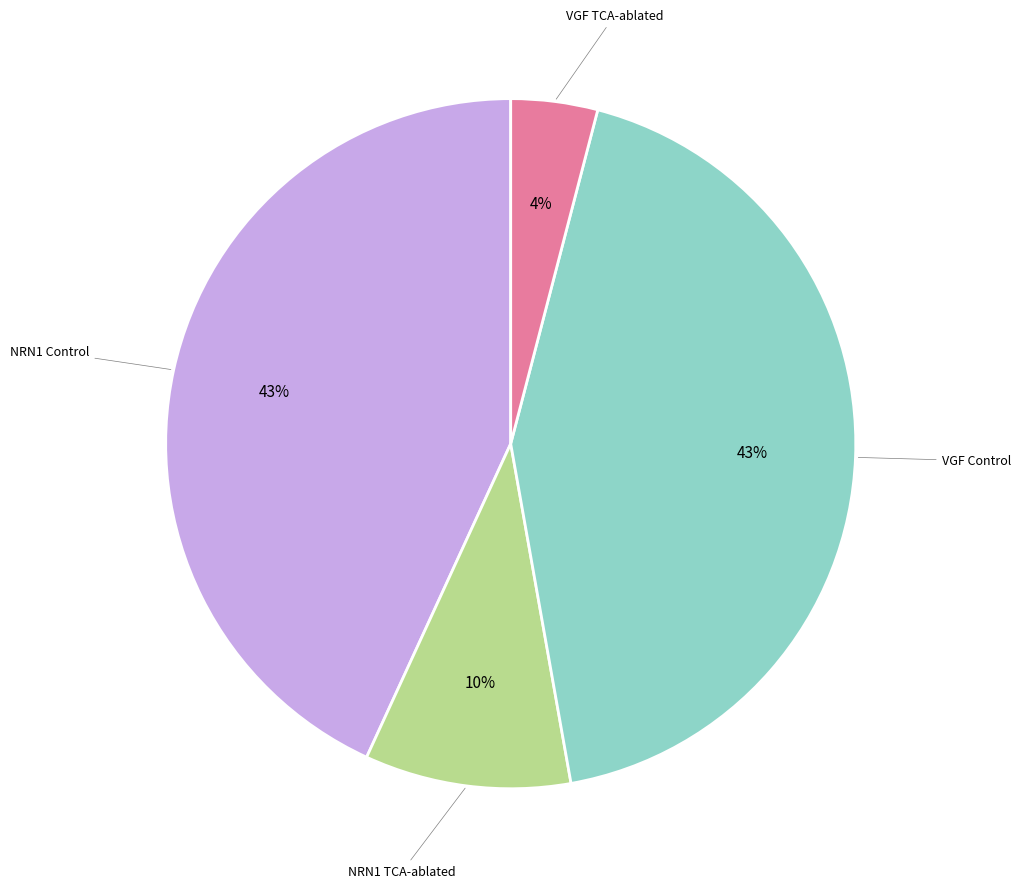

To the nearest percent, what is the average slice percentage?

25%